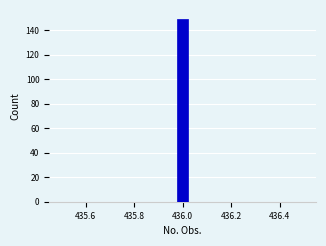

Around what value on the x-axis is the tallest bar? Give the approximate position of its centre, as read against the axis.

436.00